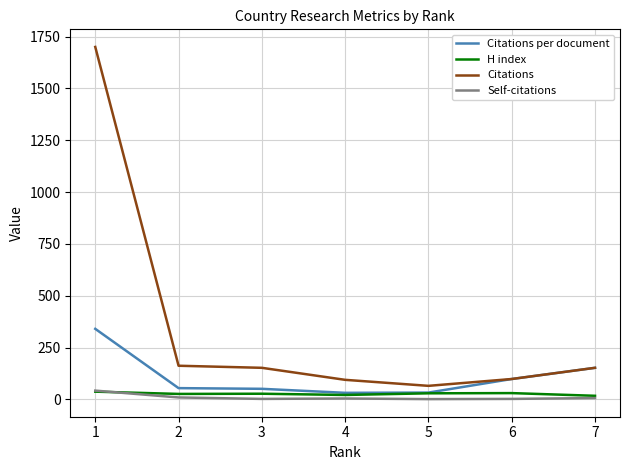

How many categories are shown in the chart?

7